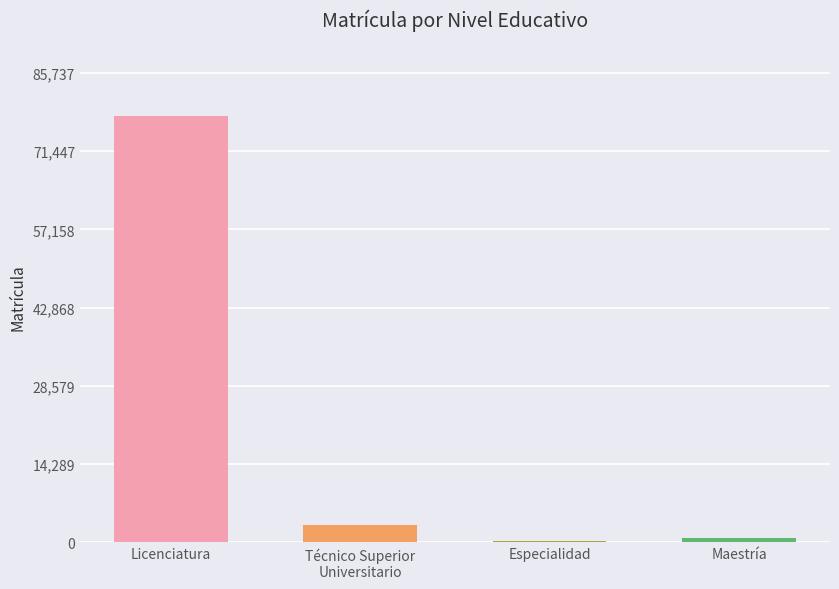

Where does the data first go above 3195?

Licenciatura